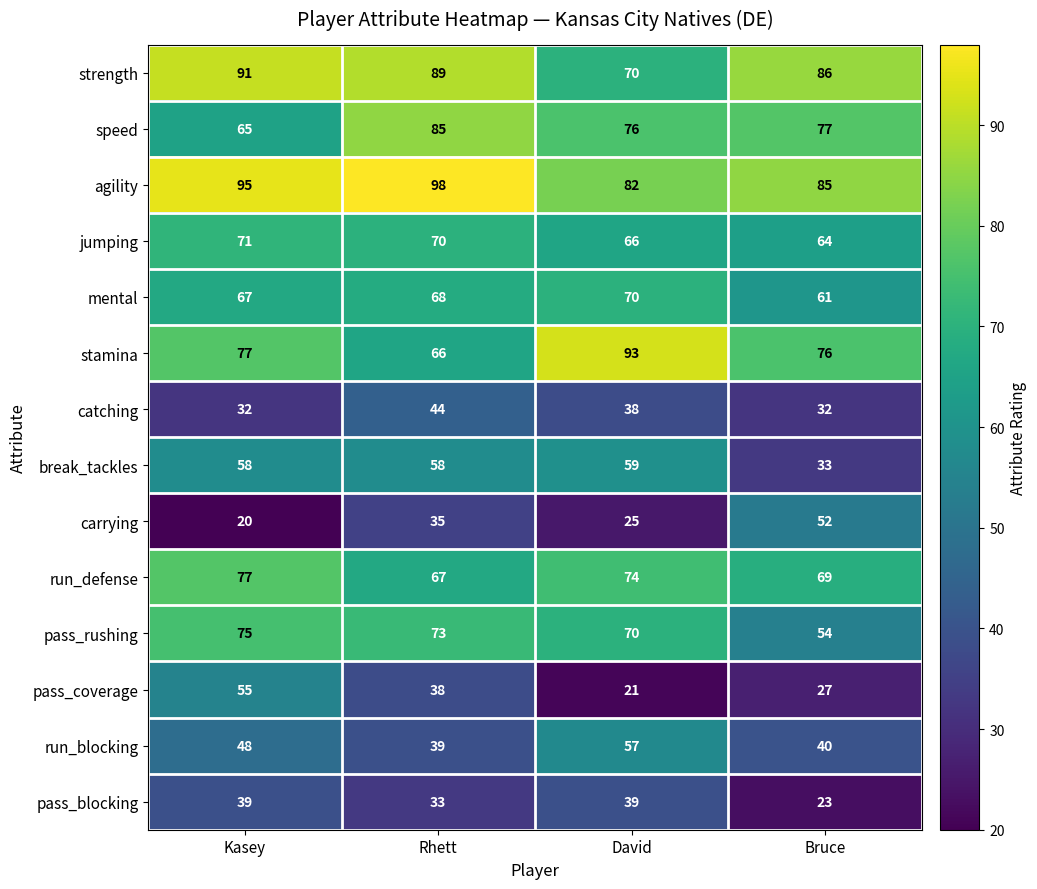

Which series changed the most between Rhett and David?

stamina